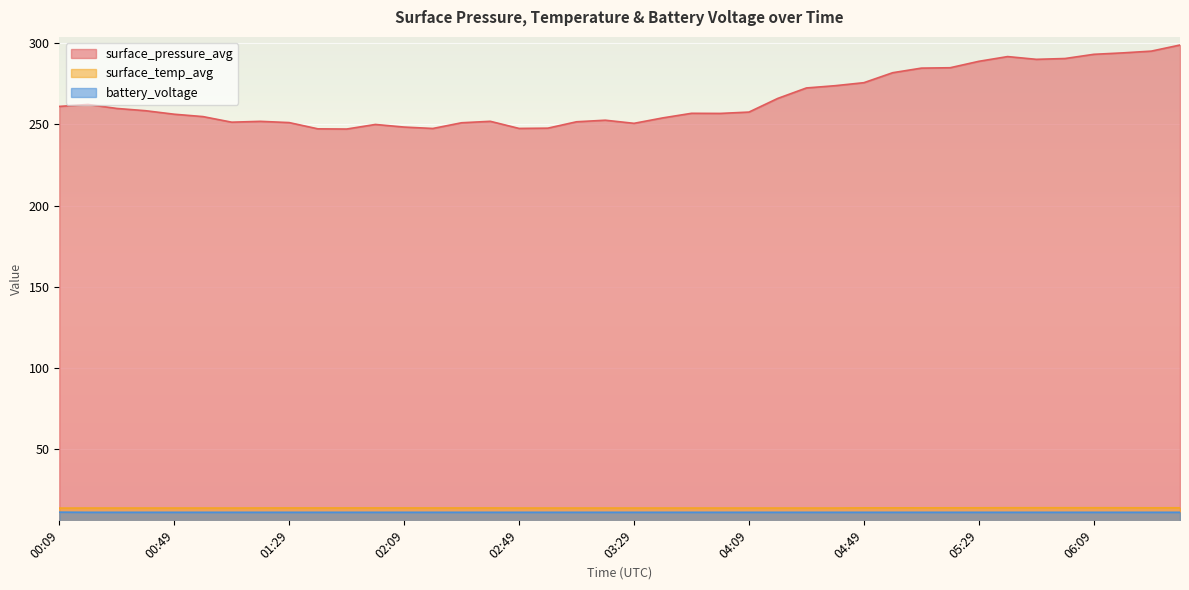

In surface_pressure_avg, how many points are higher than both neighbors (excluding endpoints)?

7